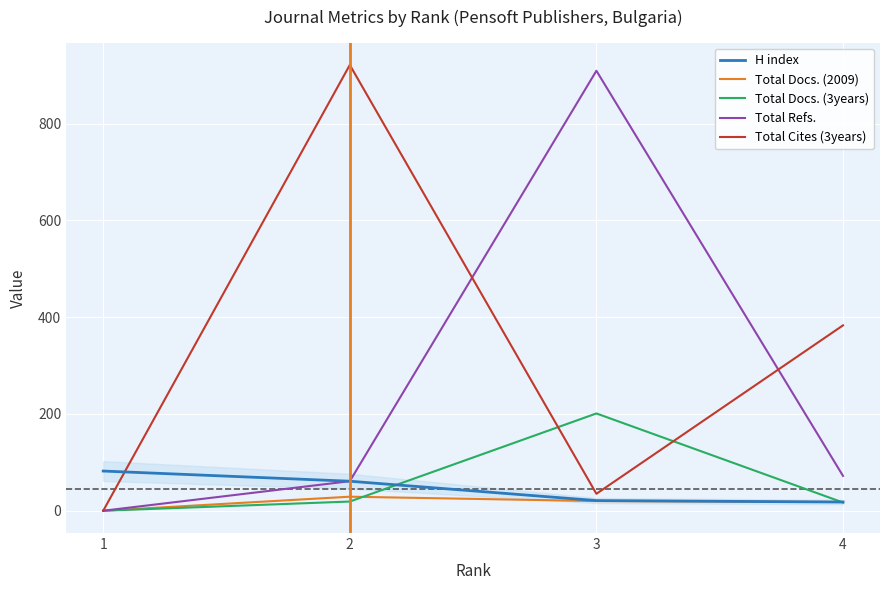

What is the difference between the second highest and minimum values in the Total Docs. (3years) series?

19